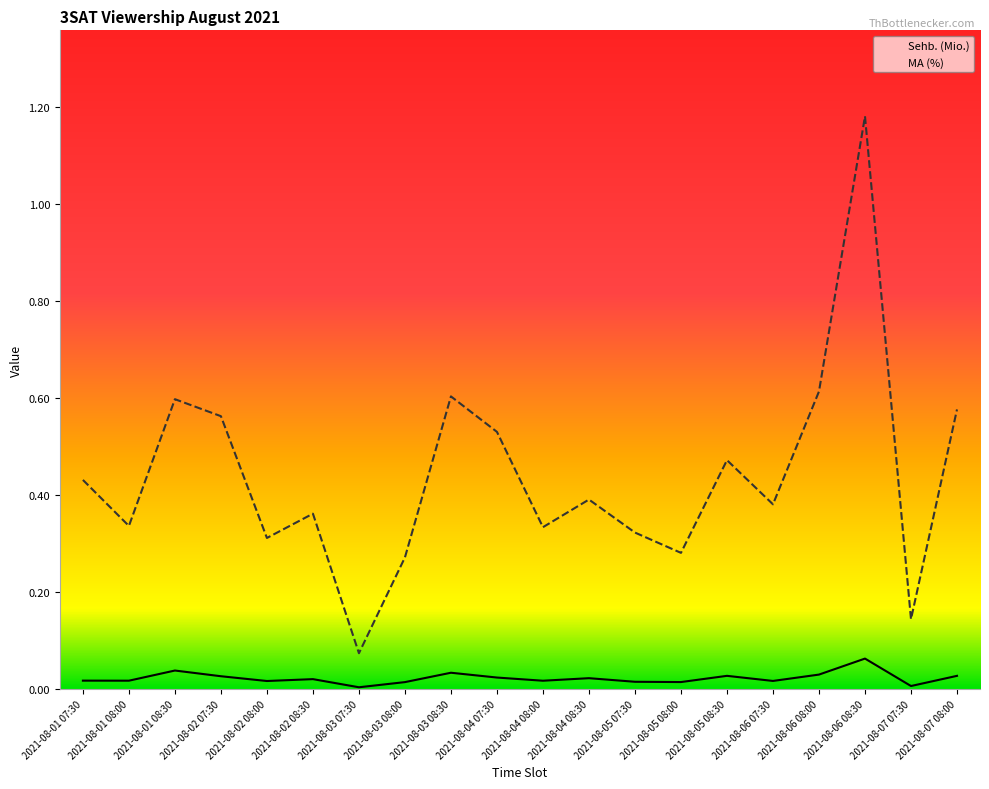

What is the sum of all MA (%) values?

8.8